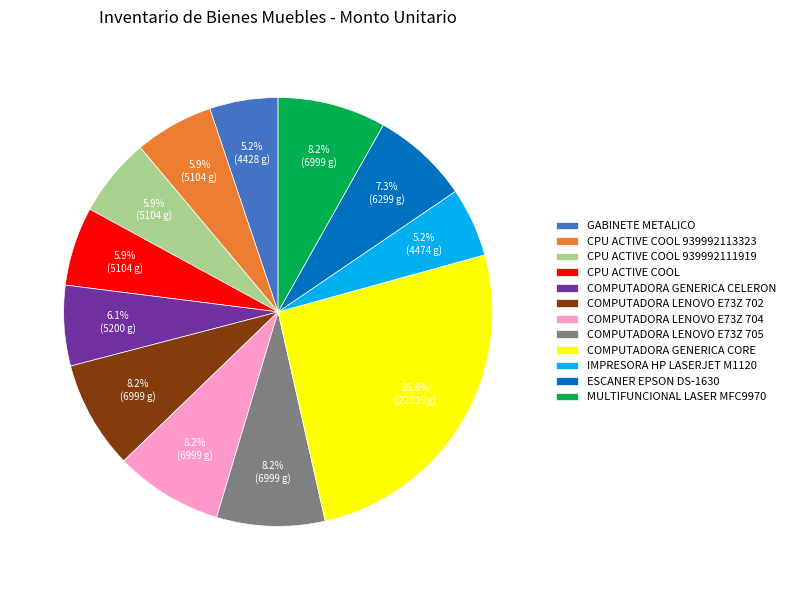

Is it true that COMPUTADORA LENOVO E73Z 704 is 21% of the pie?

False